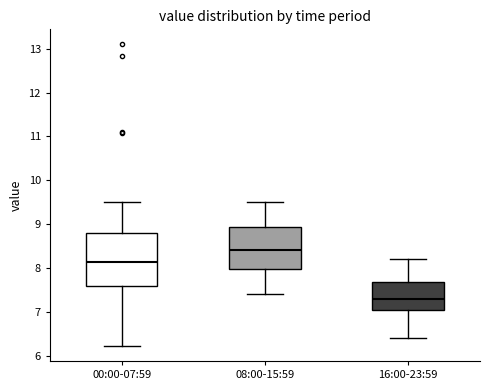

Which box is the tallest, from its lower edge to its upper edge?

00:00-07:59